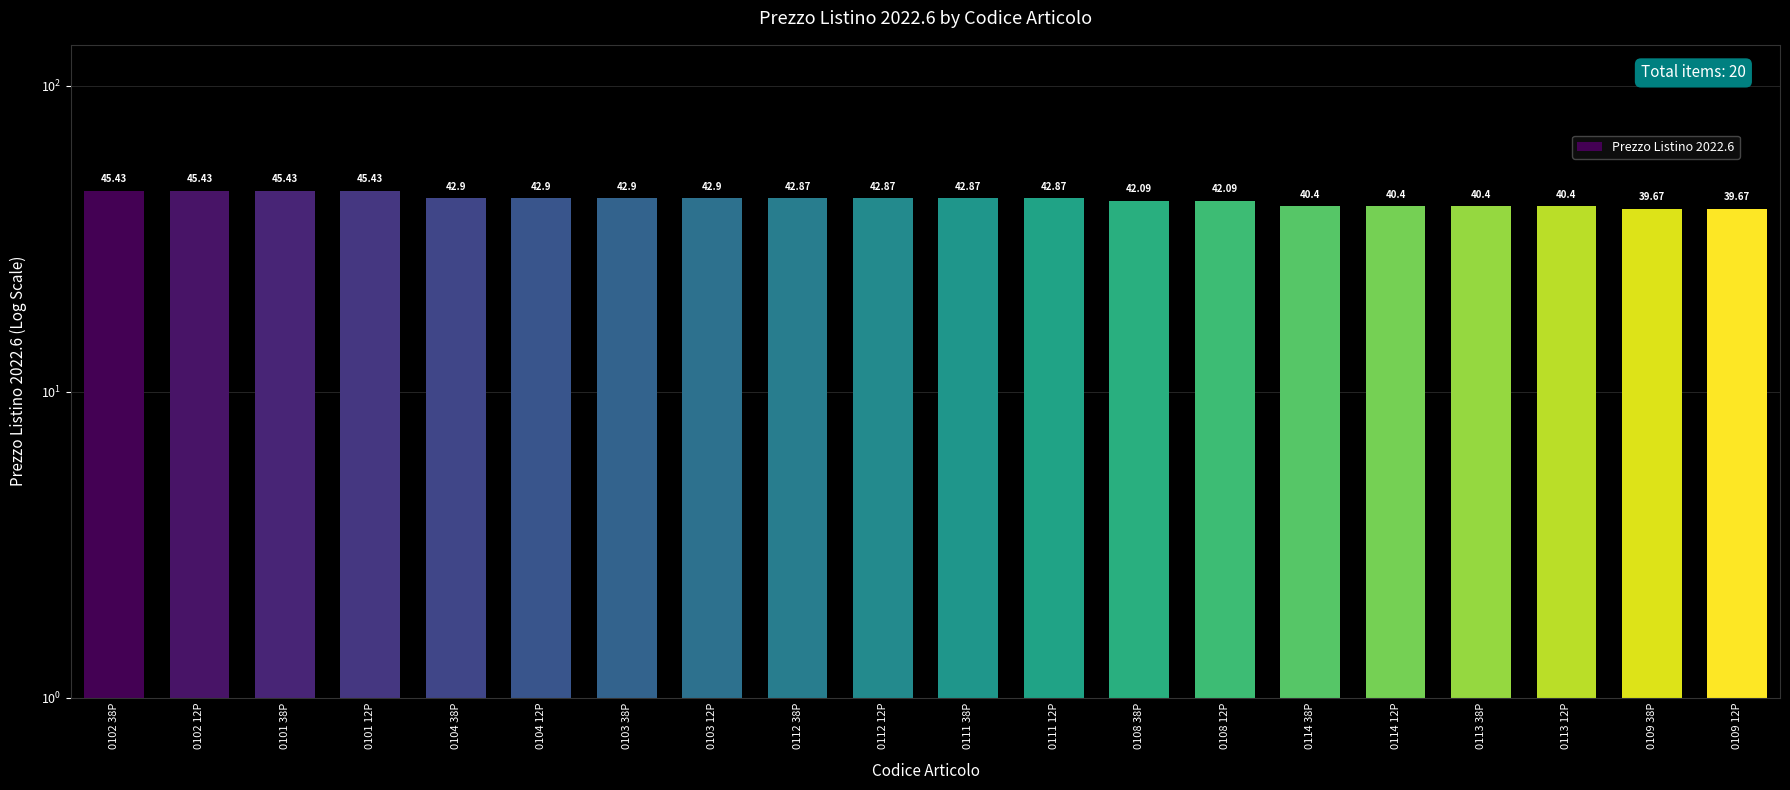

The value at 0102 38P is 22.8. True or false?

False